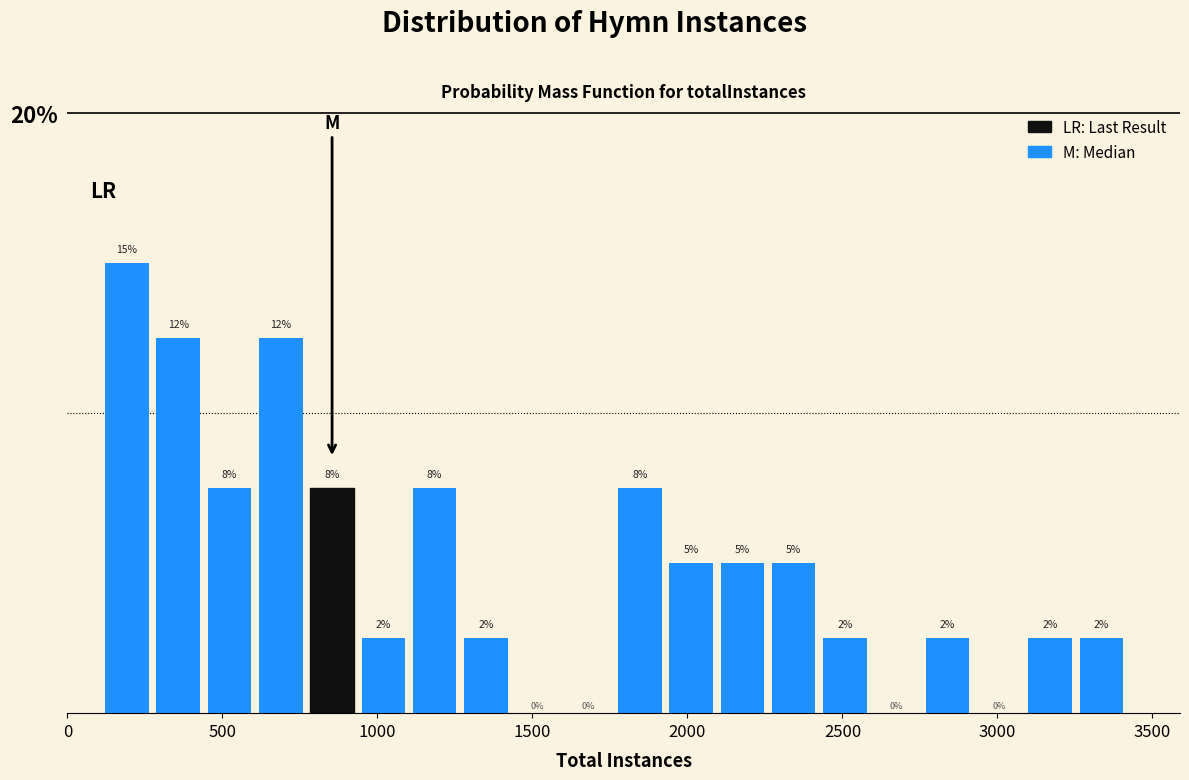

Around what value on the x-axis is the tallest bar? Give the approximate position of its centre, as read against the axis.

200